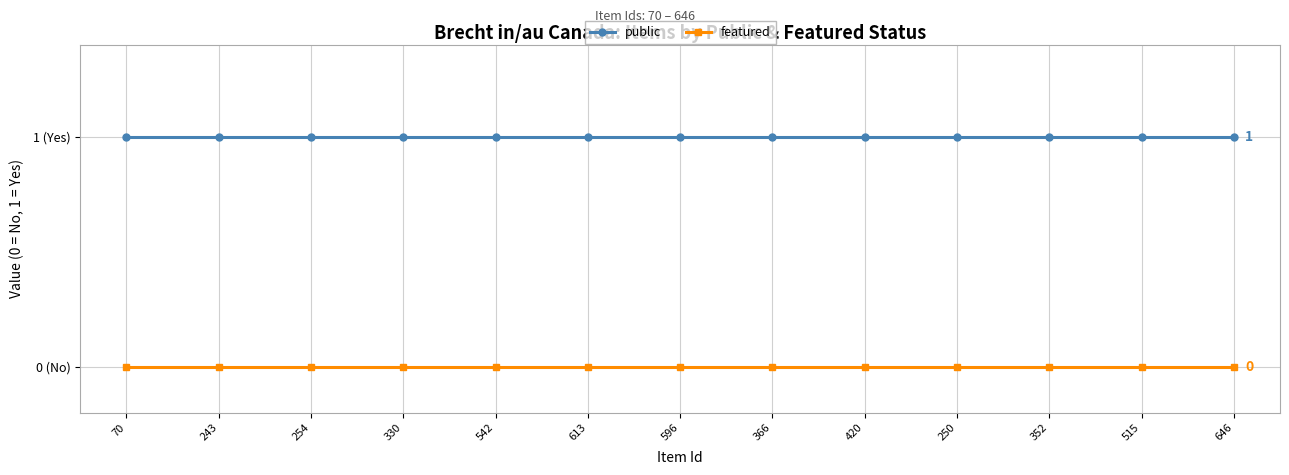

What are all the series names shown in the legend?

public, featured